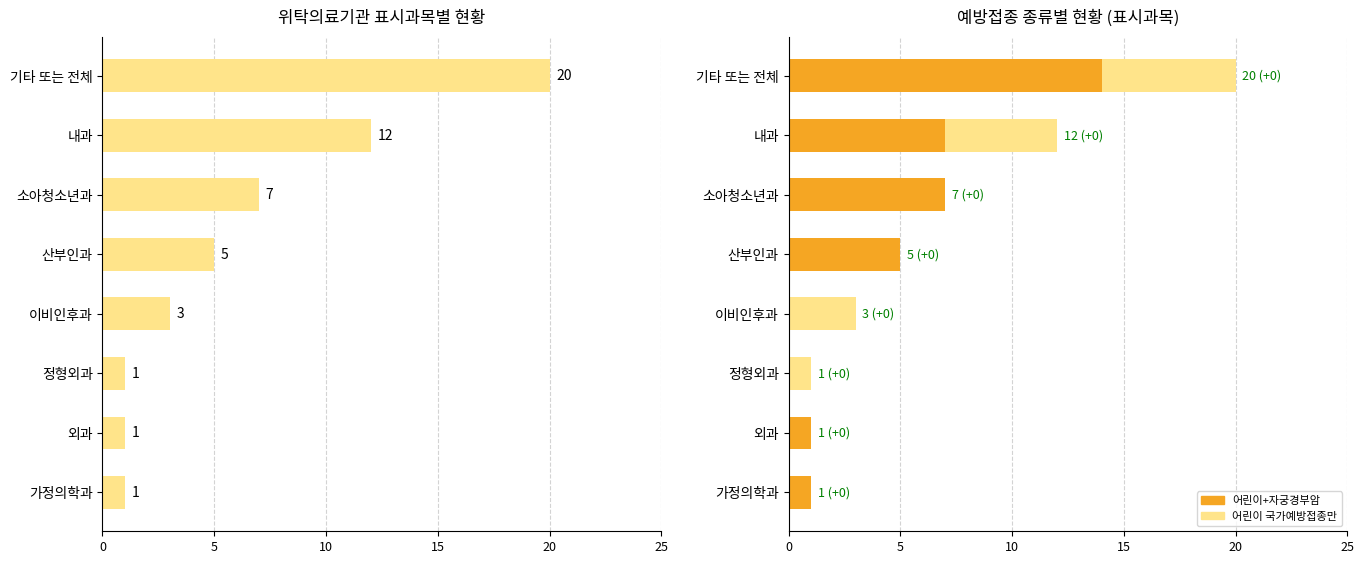

Is the value of 총 의료기관 수 at 내과 greater than the value of 어린이+자궁경부암 at 기타 또는 전체?

No